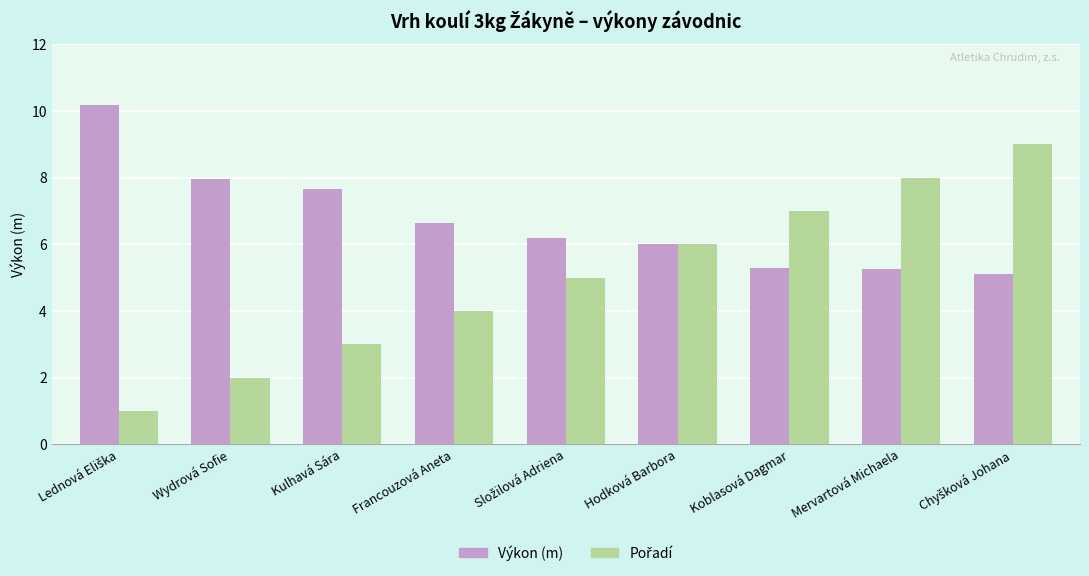

The value of Výkon (m) at Francouzová Aneta is 6.6. True or false?

True